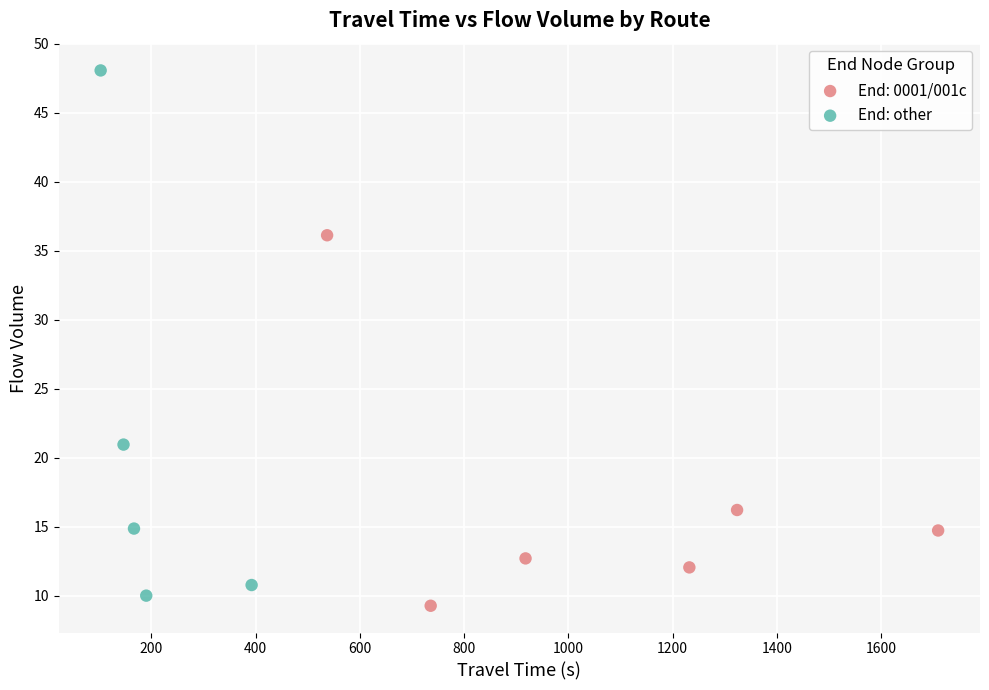

Which series contains the highest Y value?

End: other